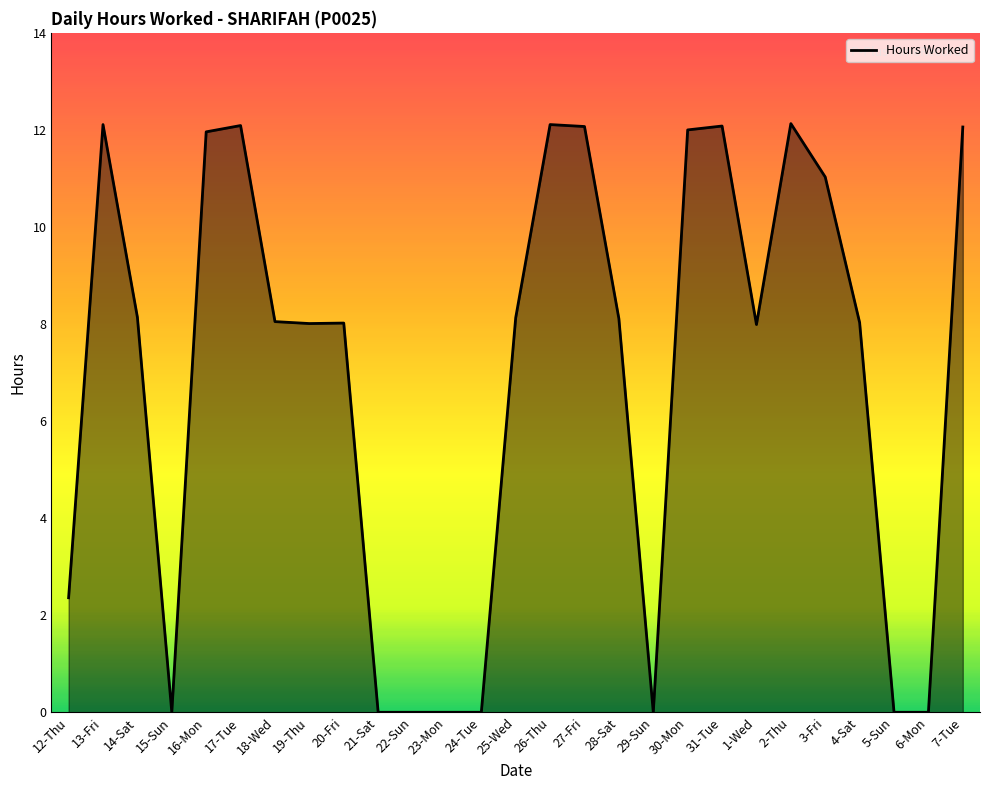

What is the approximate value at 2-Thu?

12.1